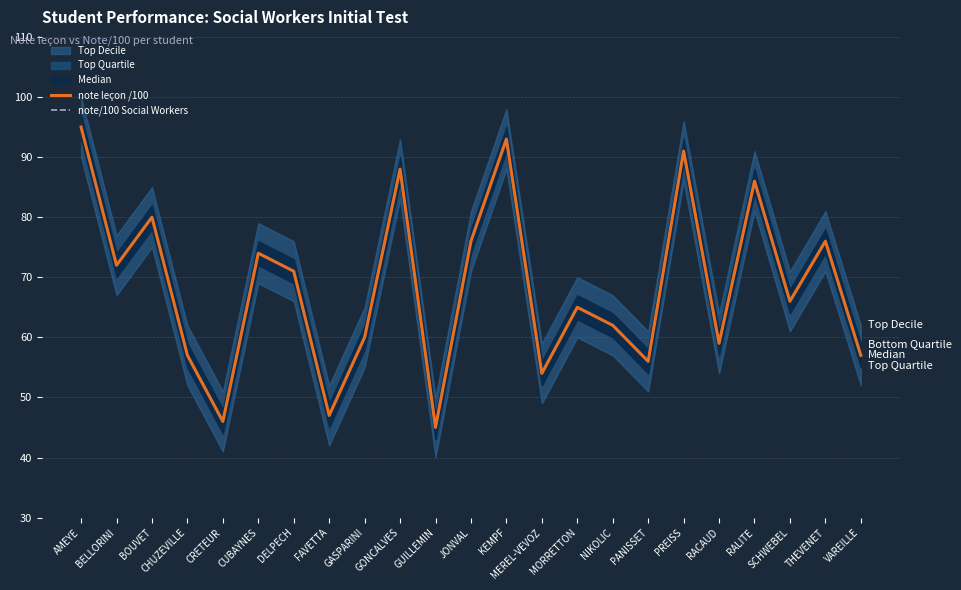

At which category is the sum across all series the highest?

AMEYE